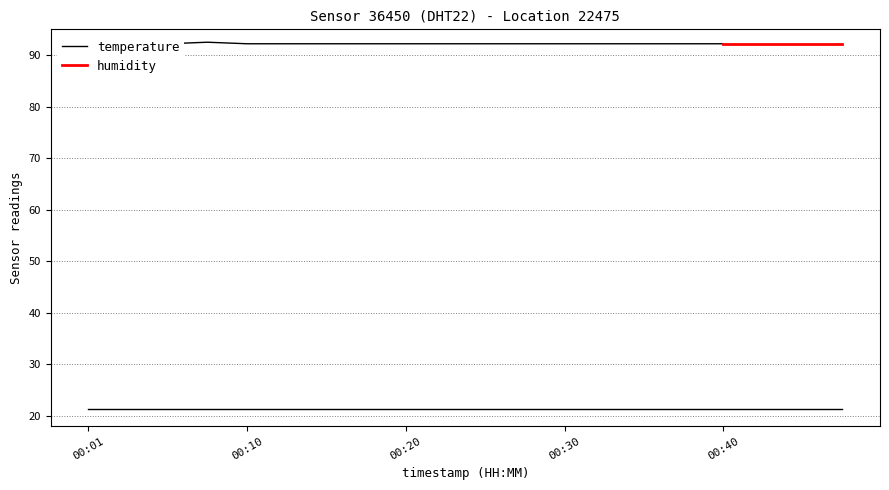

True or false: temperature and humidity intersect in this chart.

False